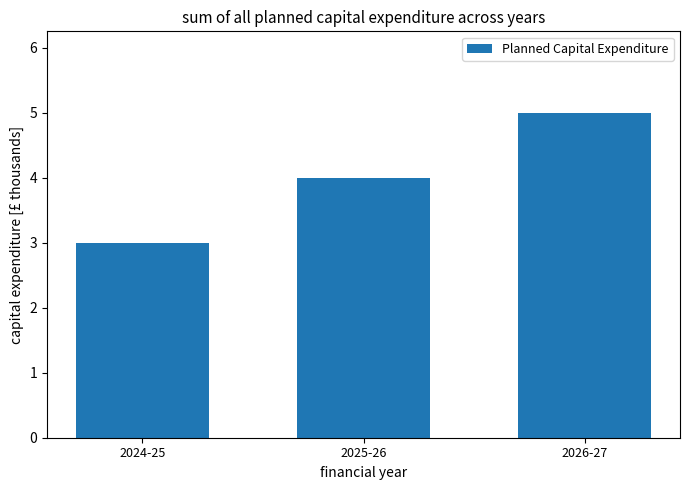

Approximately how many times larger is the value at 2025-26 compared to 2026-27?

0.8